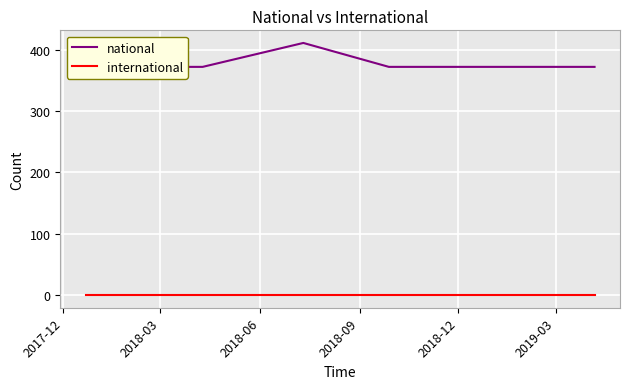

Is it true that national equals 519 at 2017-12?

False